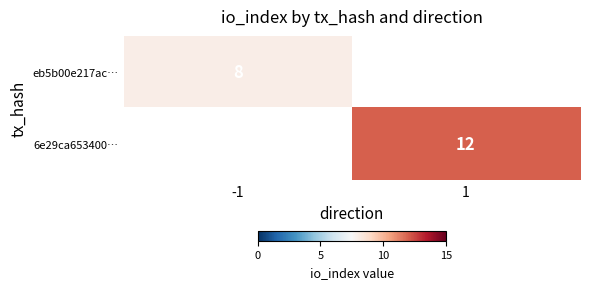

The 6e29ca653400… series shows 12 at 1. True or false?

True